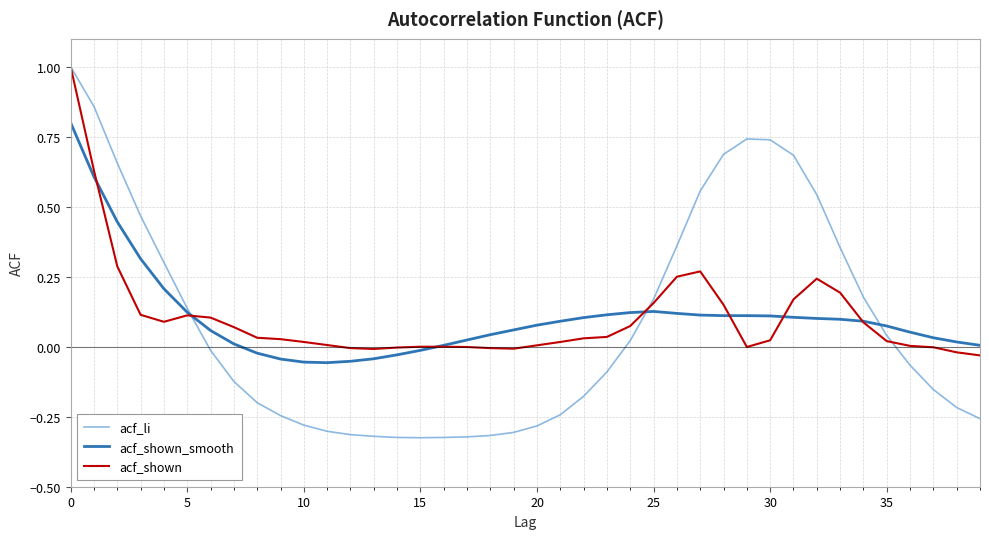

How many negative values does the acf_li series have?

22